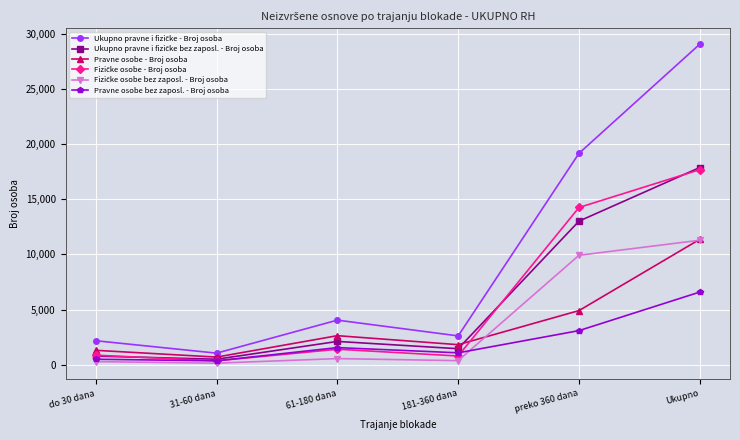

What is the spread (max minus min) of values at 31-60 dana?

907